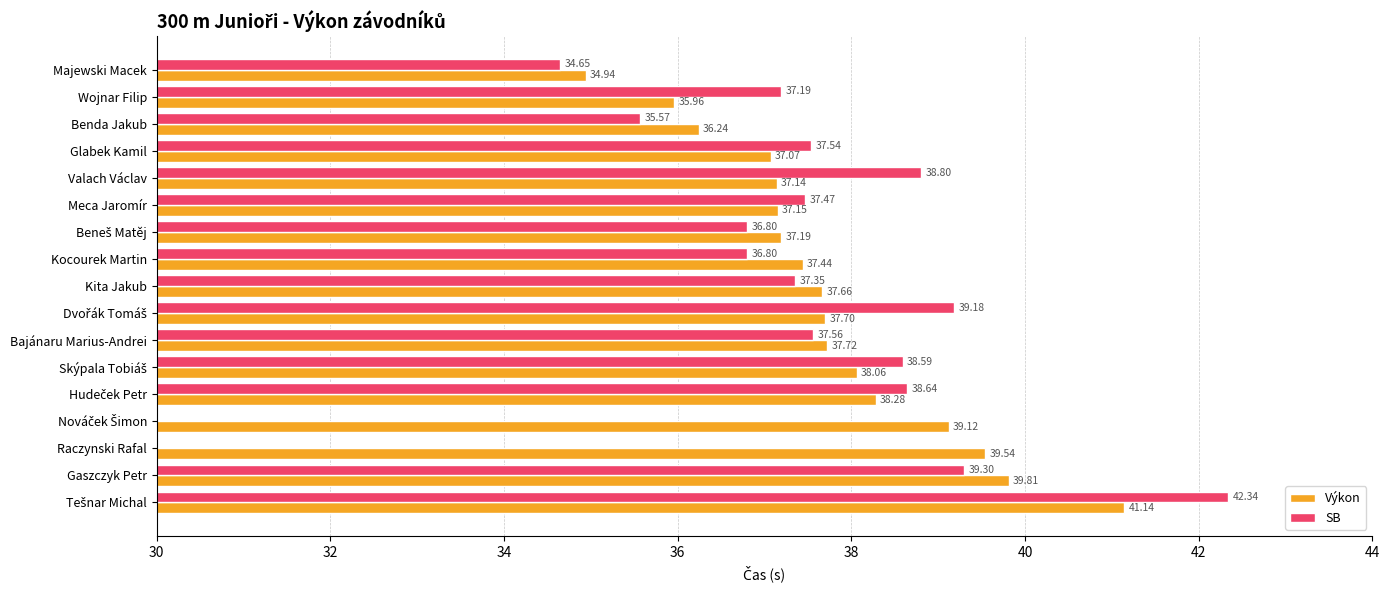

What is the minimum value shown in the chart?

34.6